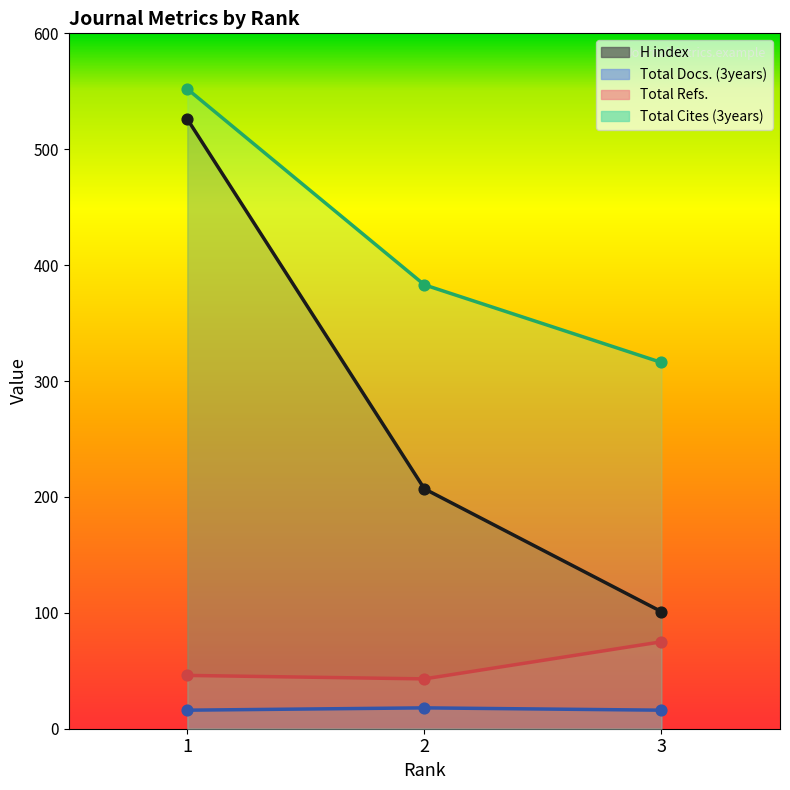

What is the total value across all series at 1?

1140